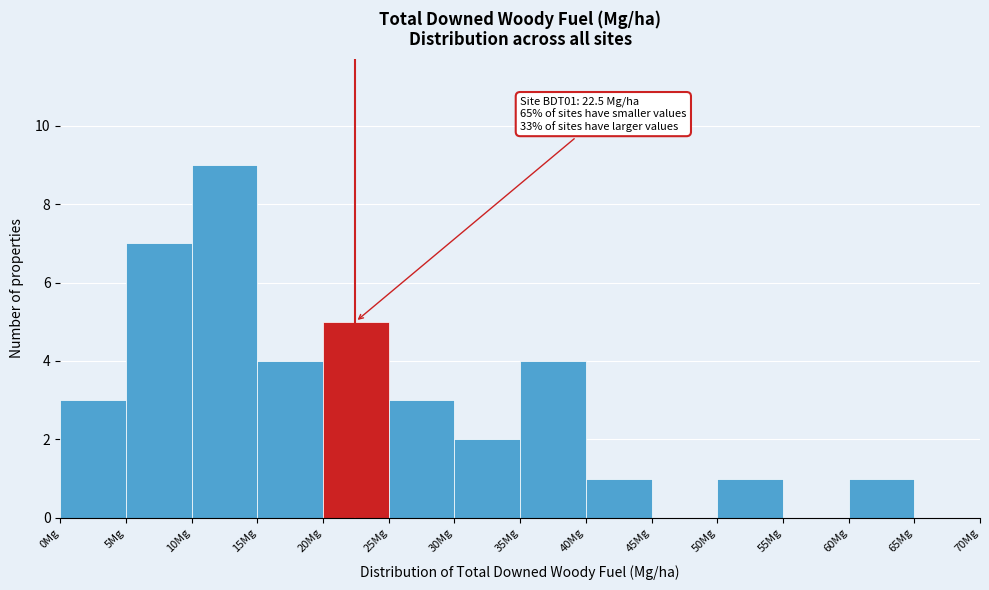

Over which range of the x-axis is the bar tallest?

10 to 15